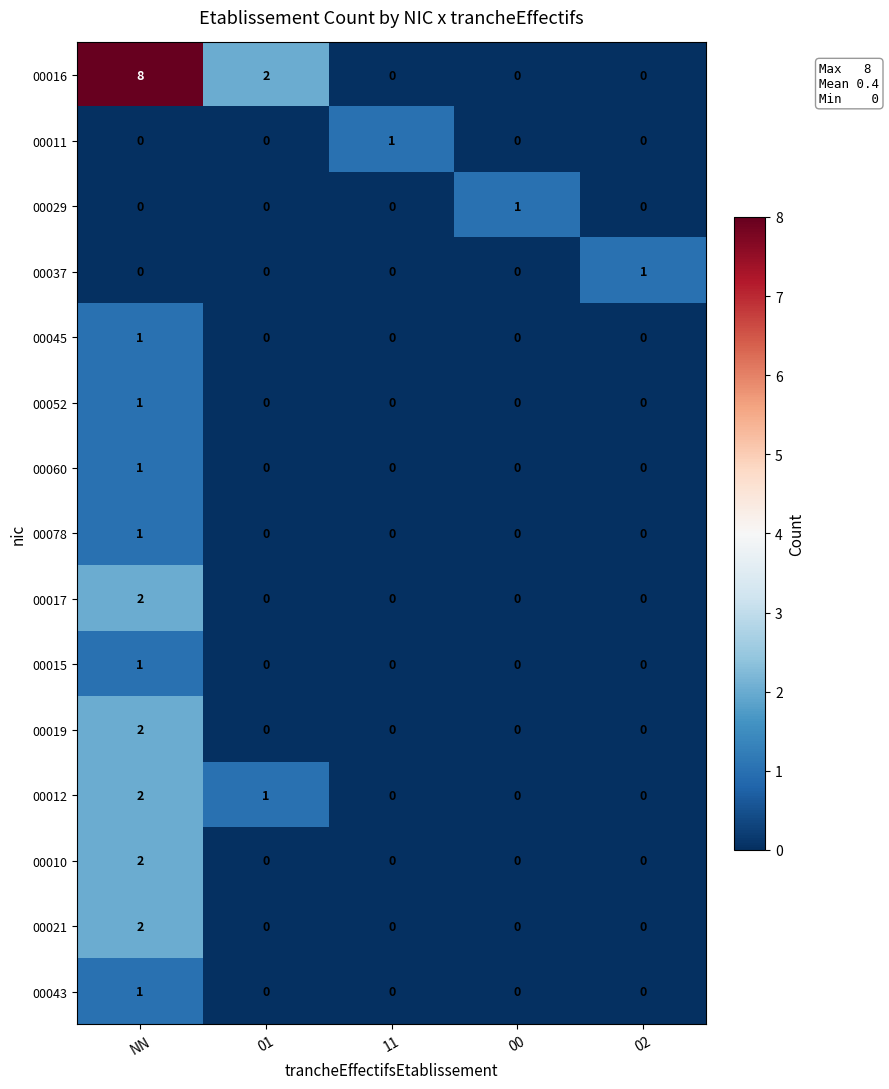

Which series changed the most between 01 and 11?

00016